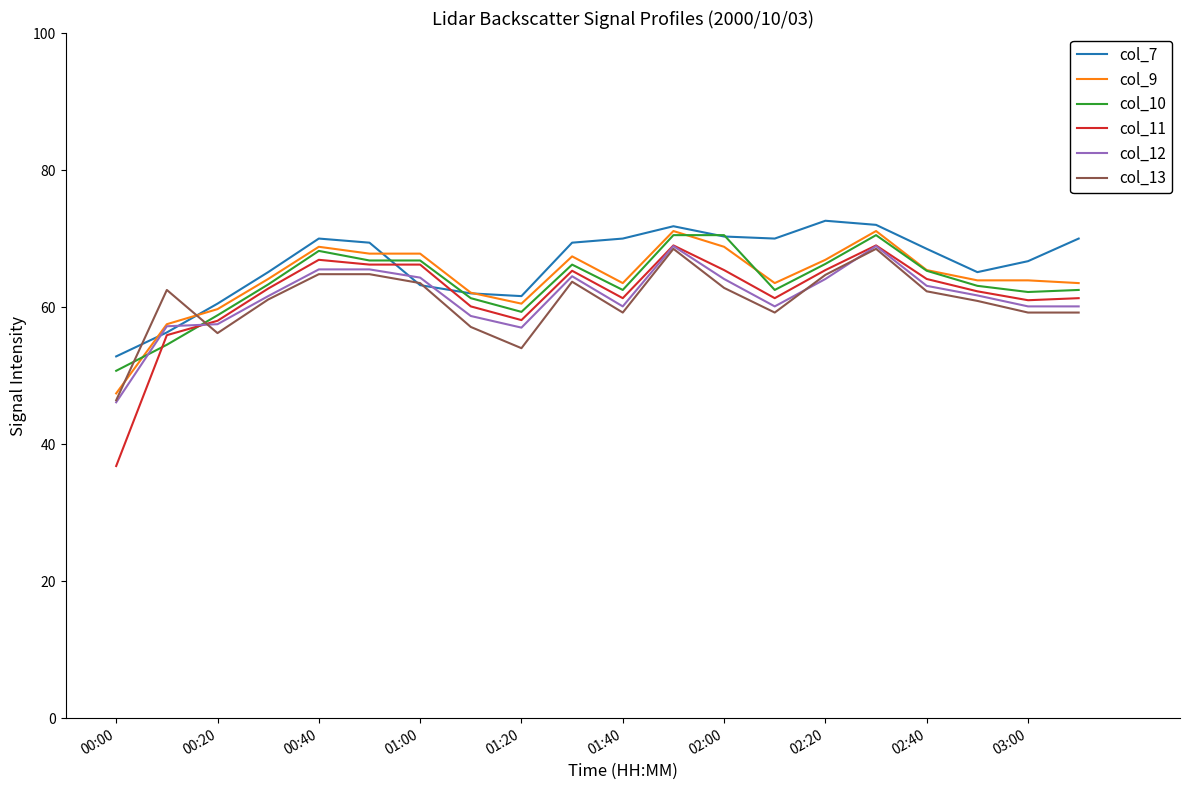

What is the maximum value for col_10?

70.5